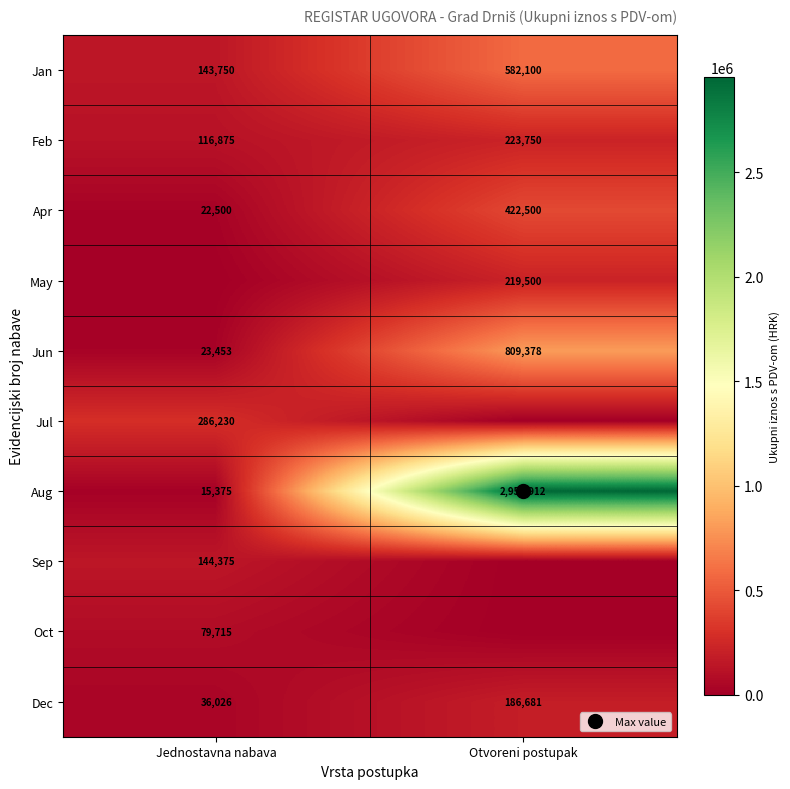

The value of Oct at Jednostavna nabava is 120188.0. True or false?

False